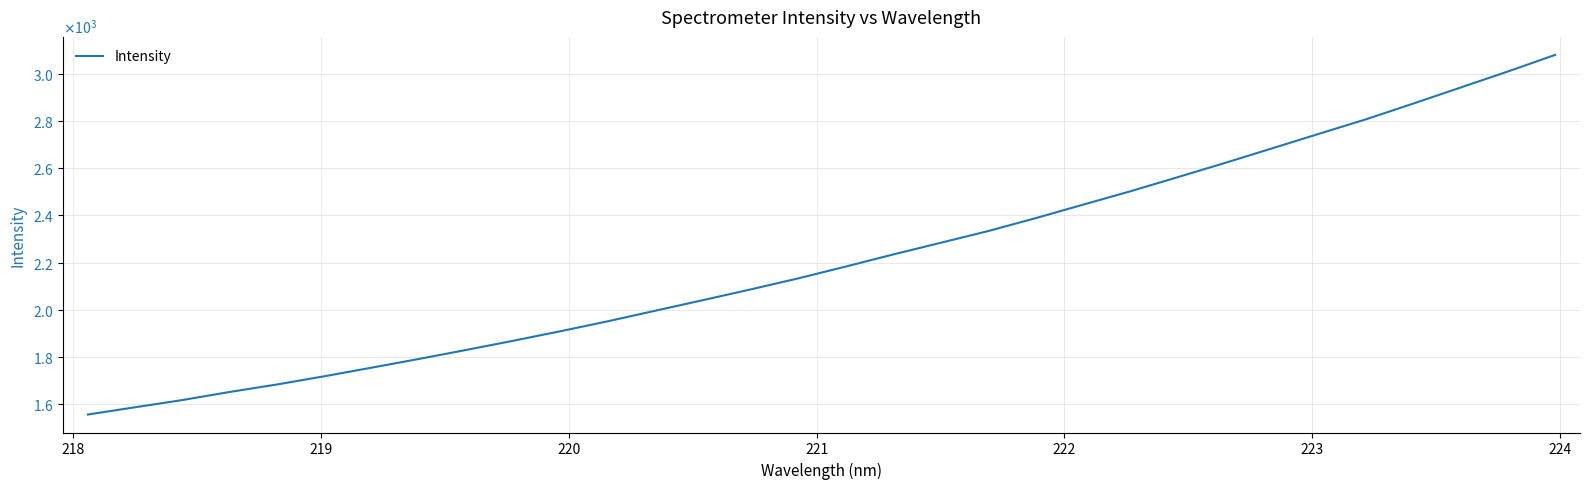

Does the chart have visible grid lines?

Yes